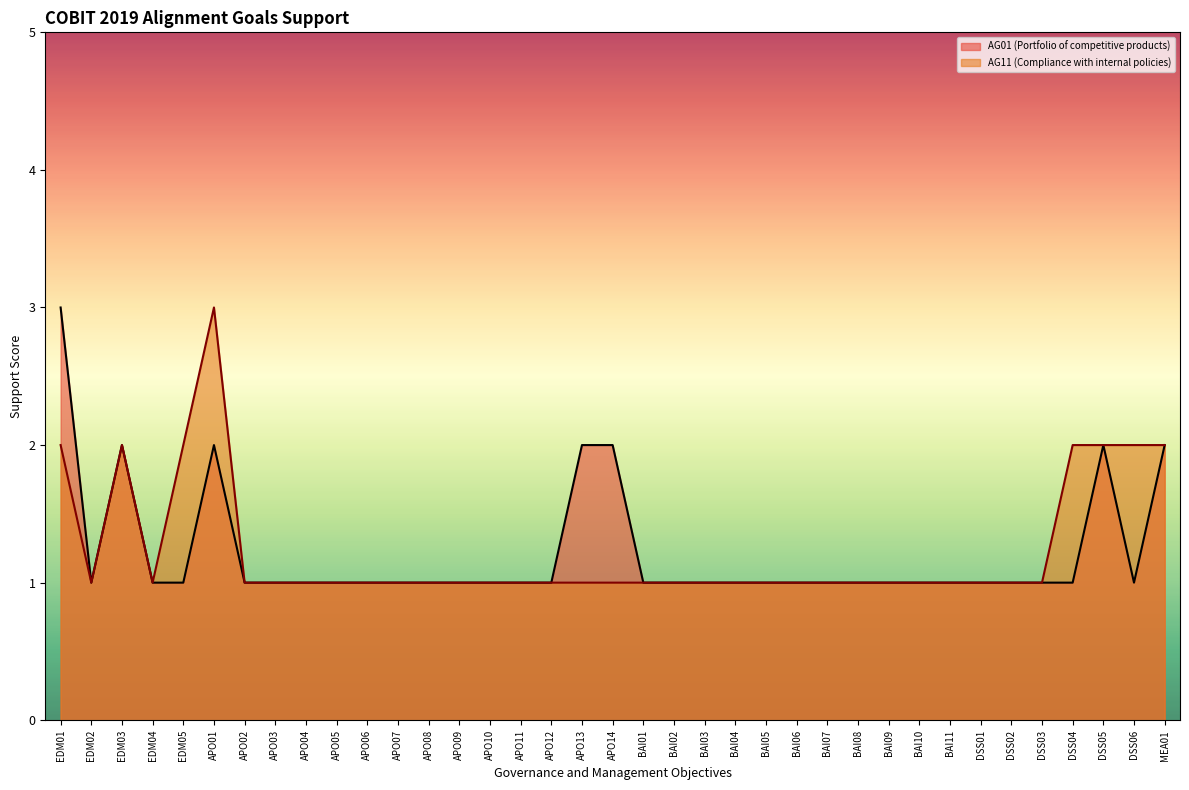

How many data points does each series have?

37